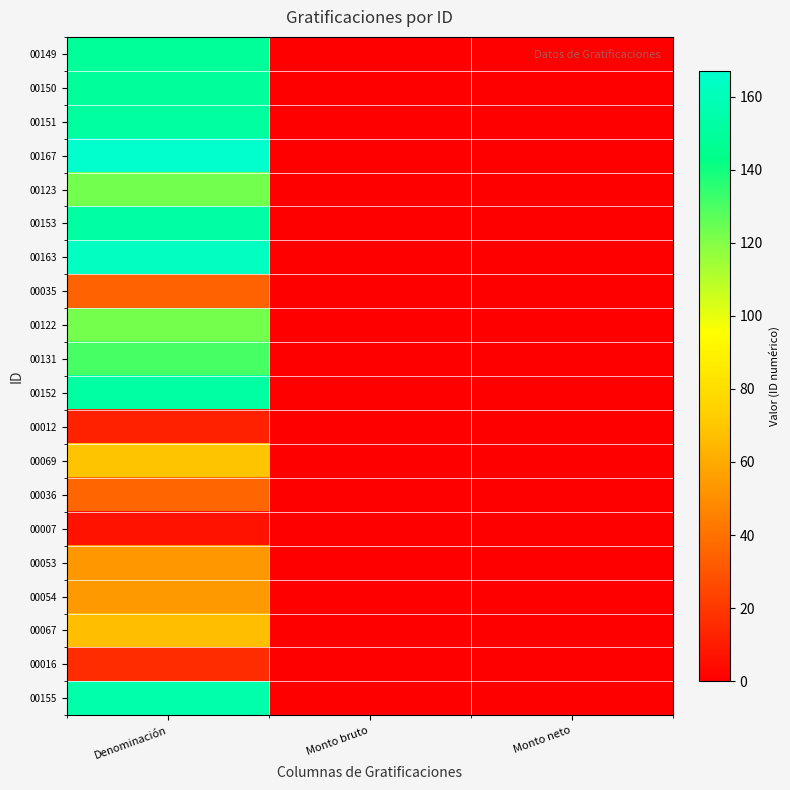

Count the number of data series in this chart.

20